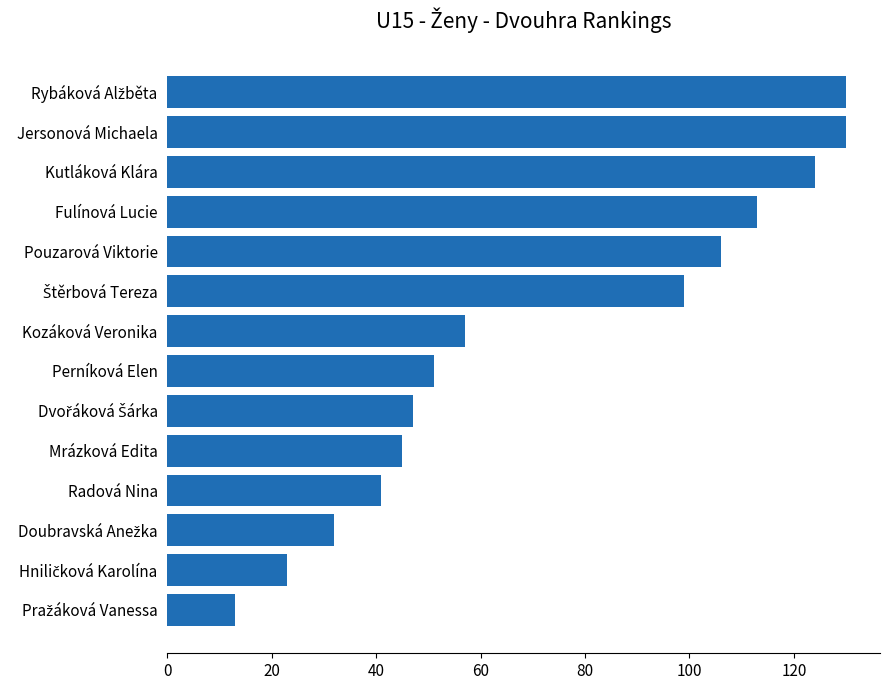

Is it true that the value at Radová Nina is 41?

True